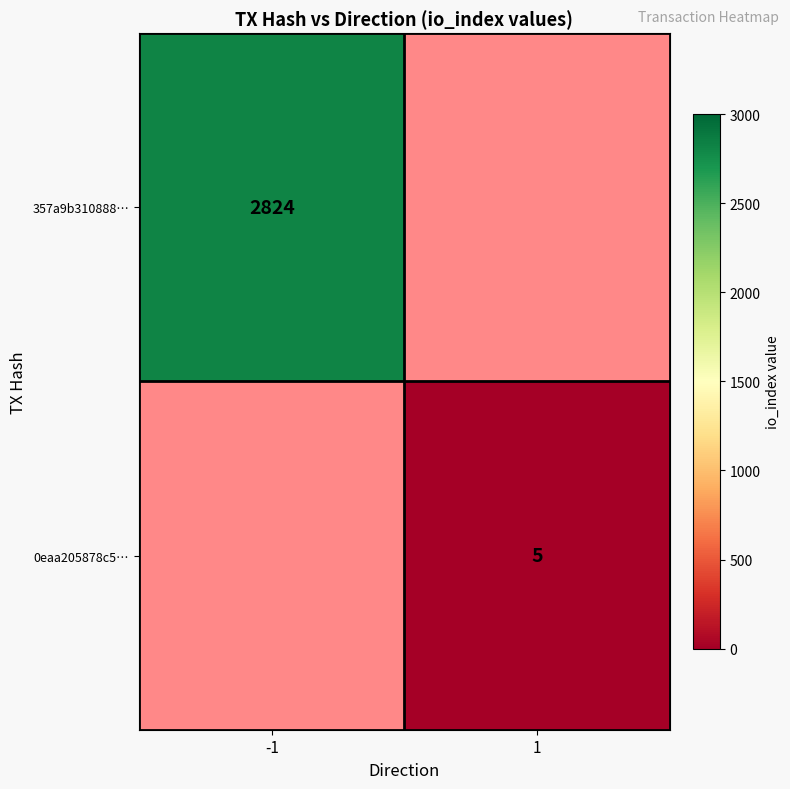

At which category does the chart reach its peak across all series?

-1